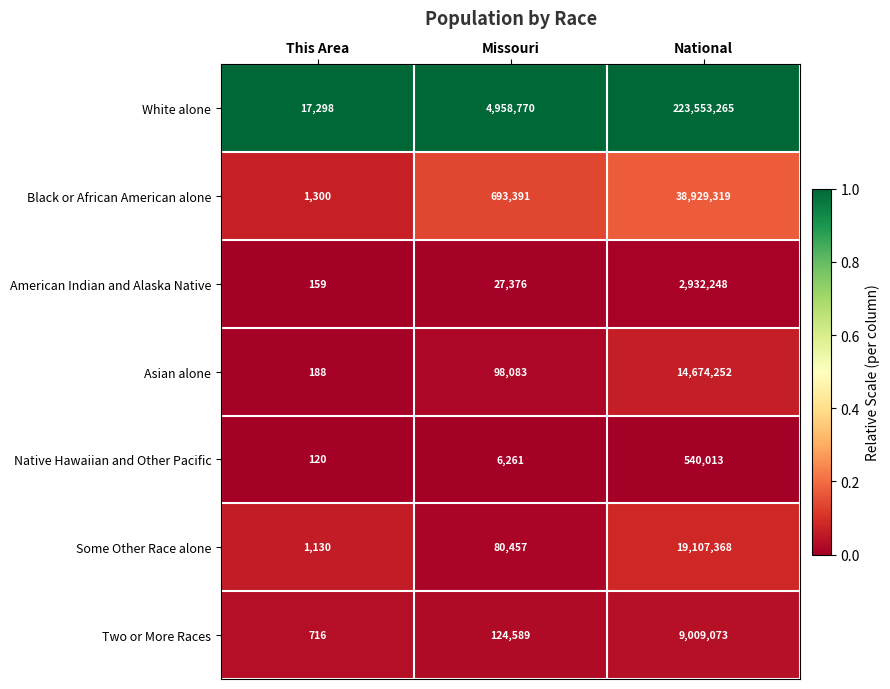

At National, list the series in order from smallest to largest.

Native Hawaiian and Other Pacific, American Indian and Alaska Native, Two or More Races, Asian alone, Some Other Race alone, Black or African American alone, White alone